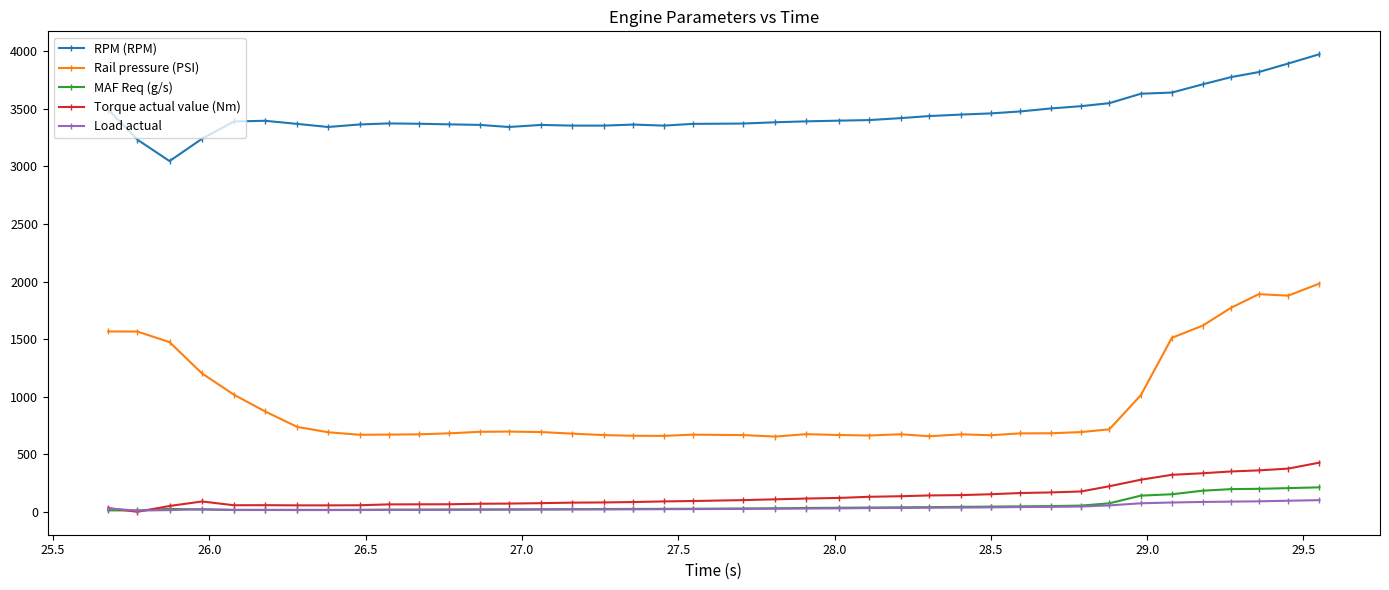

Which series has the largest range (max minus min)?

Rail pressure (PSI)